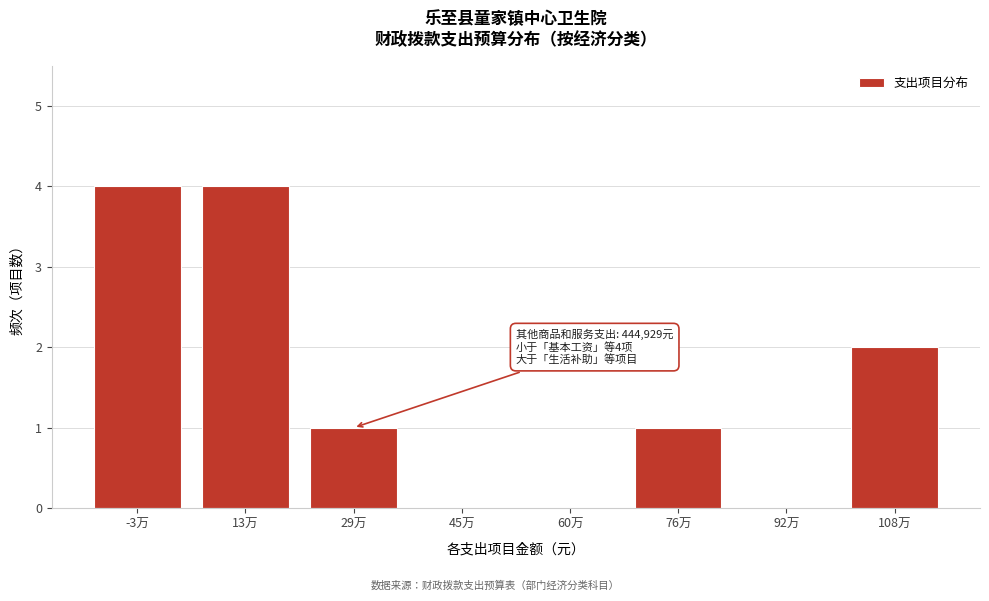

Reading left to right, transcribe all the data shown in this chart.

-3万=4	13万=4	29万=1	45万=0	60万=0	76万=1	92万=0	108万=2